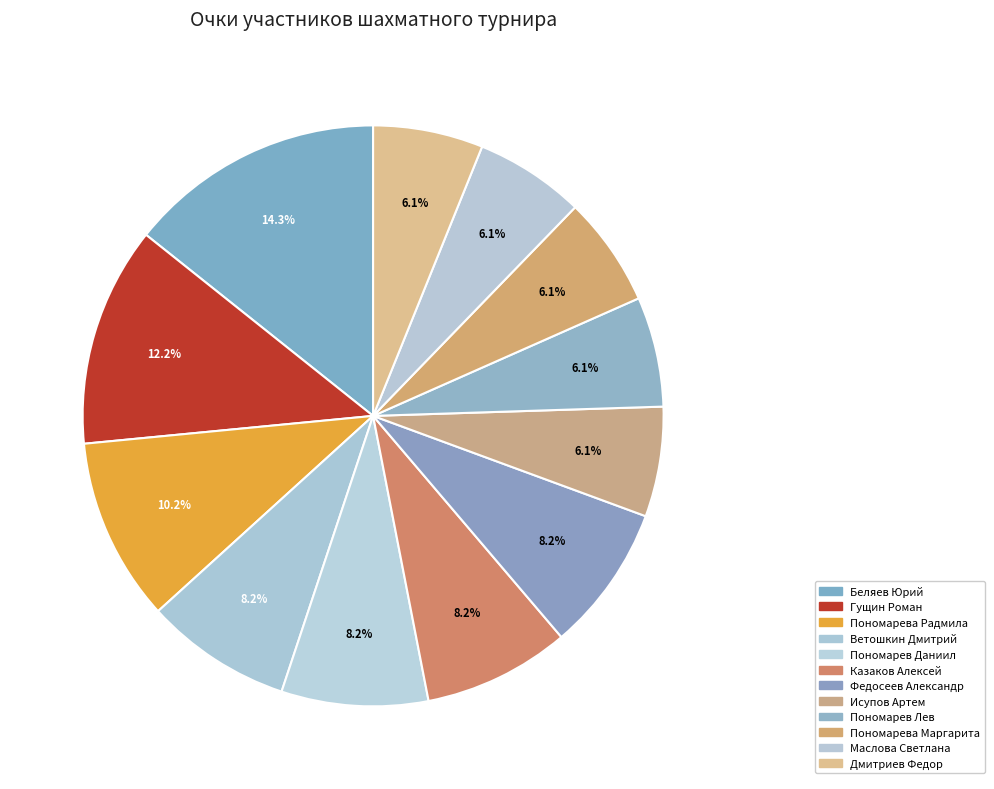

Is the sum of Казаков Алексей and Пономарев Даниил greater than half?

No